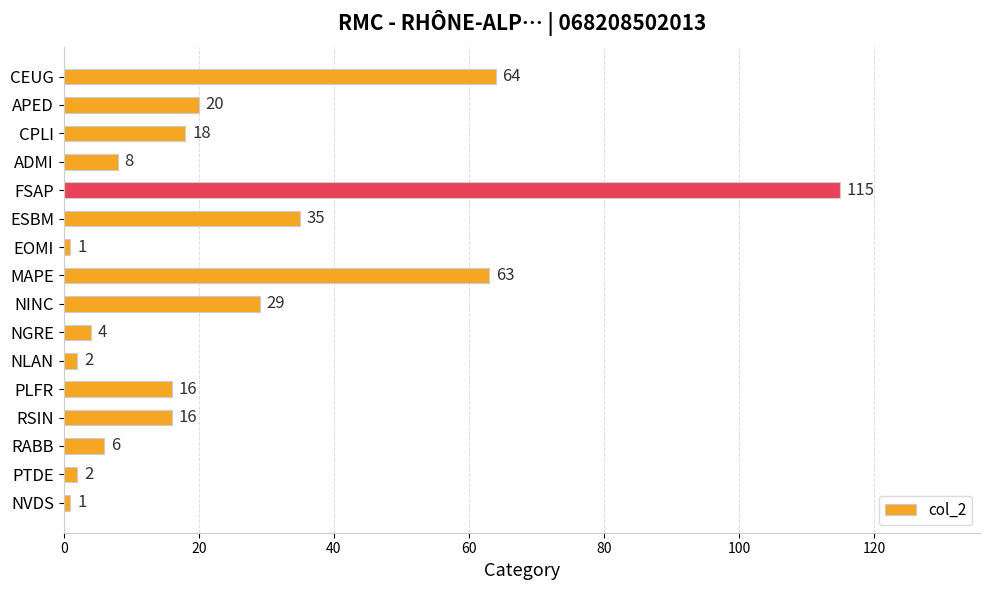

The chart shows a value of 12 at CPLI. True or false?

False